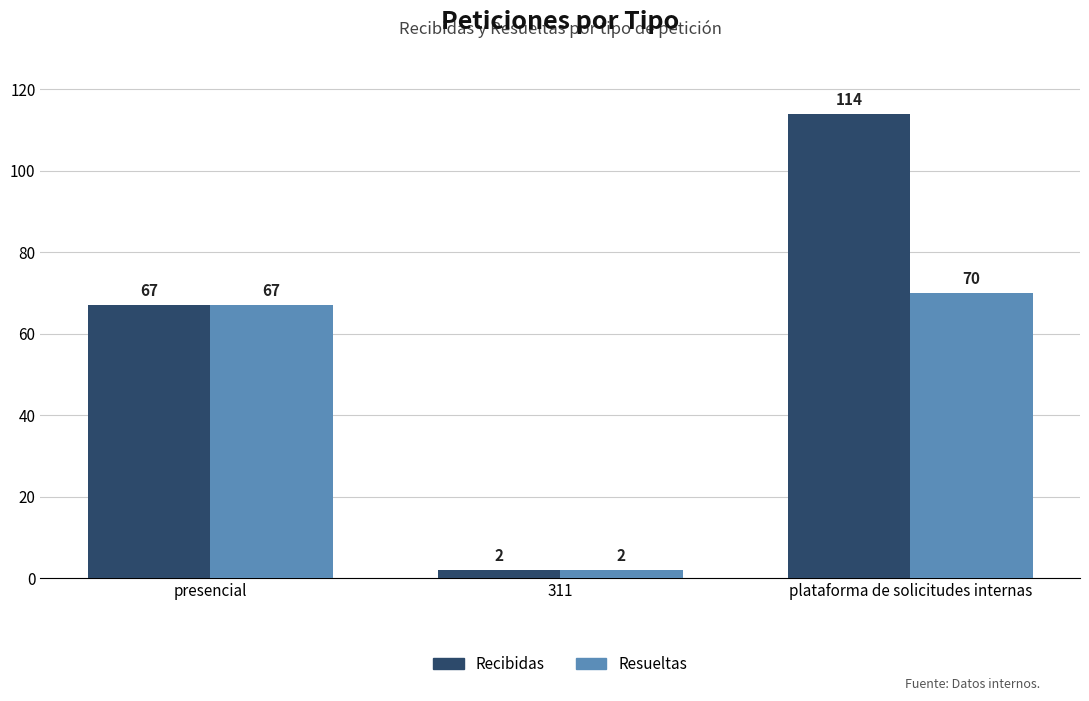

What is the label of the 2nd bar from the right?

311